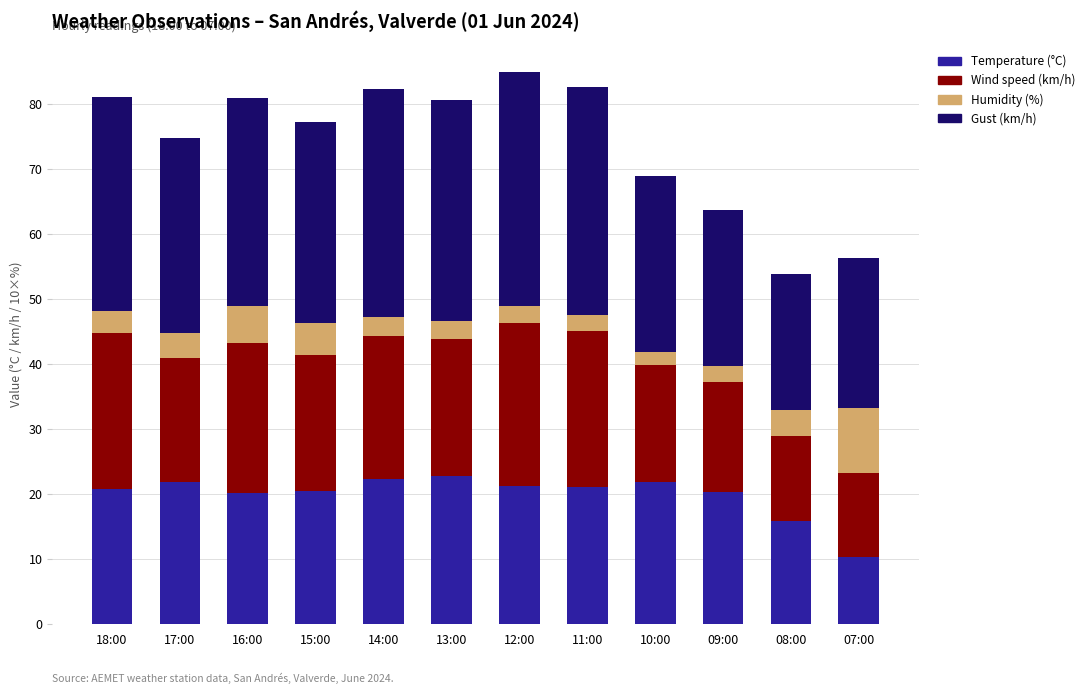

Which category has the lowest value in the Temperature (°C) series?

07:00